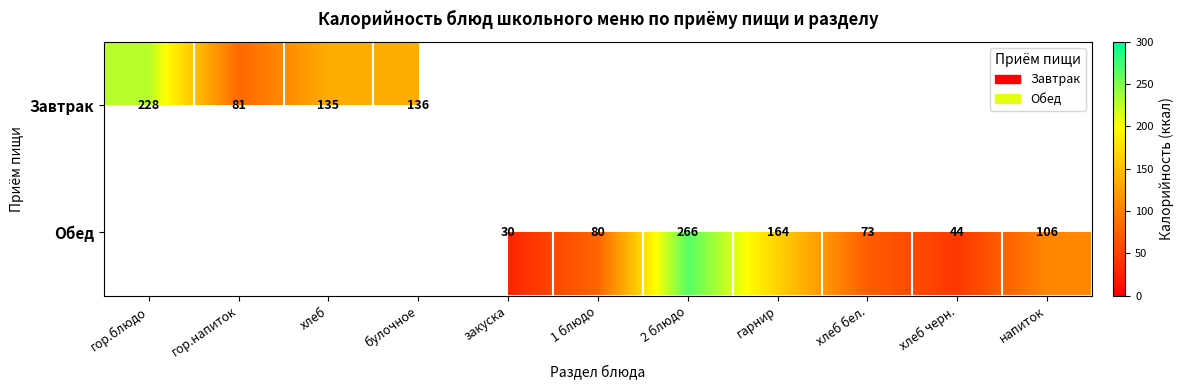

Is it true that Обед equals 156.9 at напиток?

False